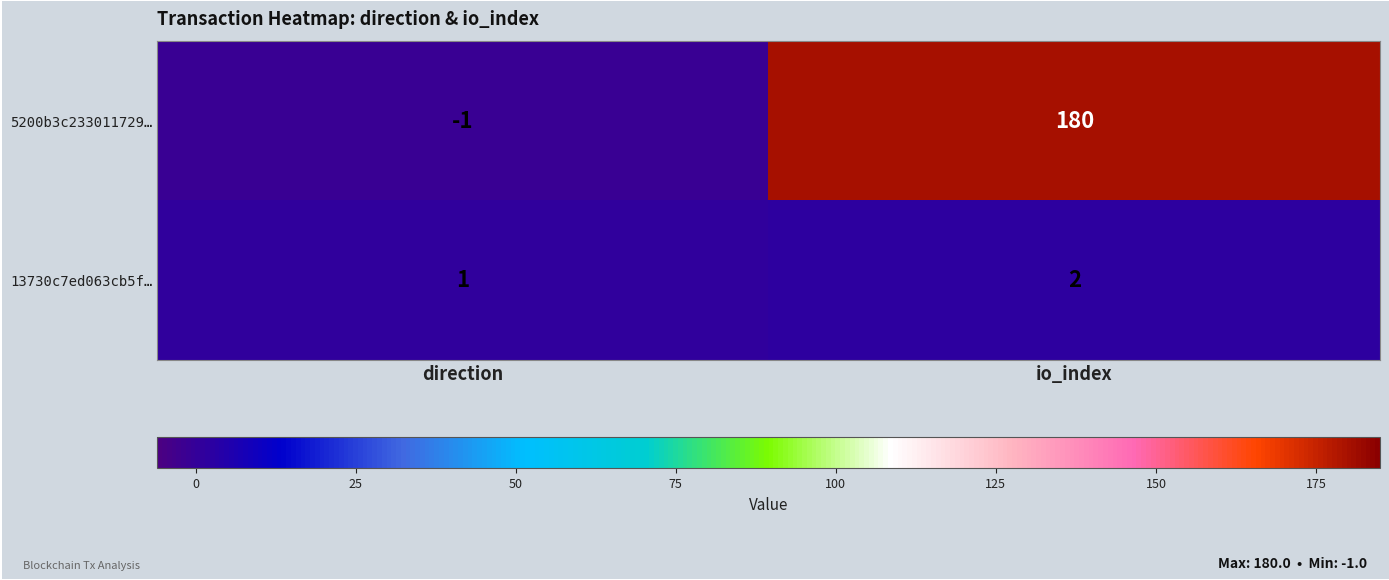

The value of 5200b3c233011729… at io_index is 180. True or false?

True